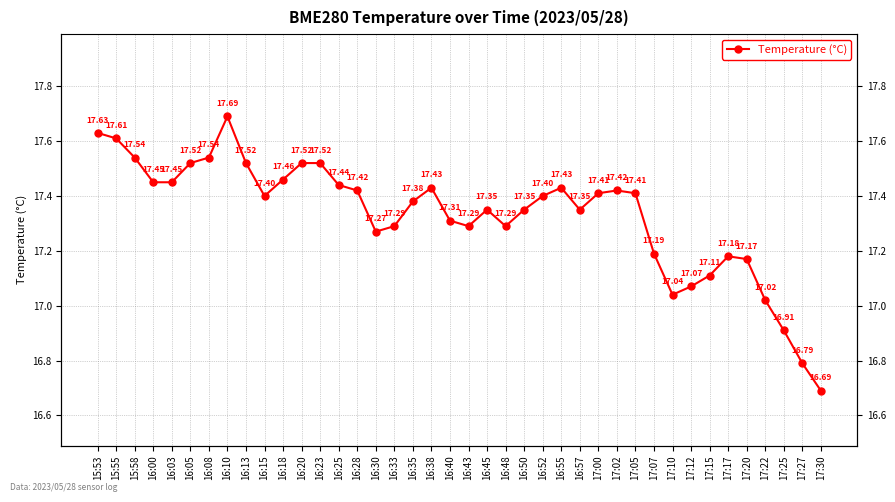

Which label corresponds to the largest value in the chart?

16:10